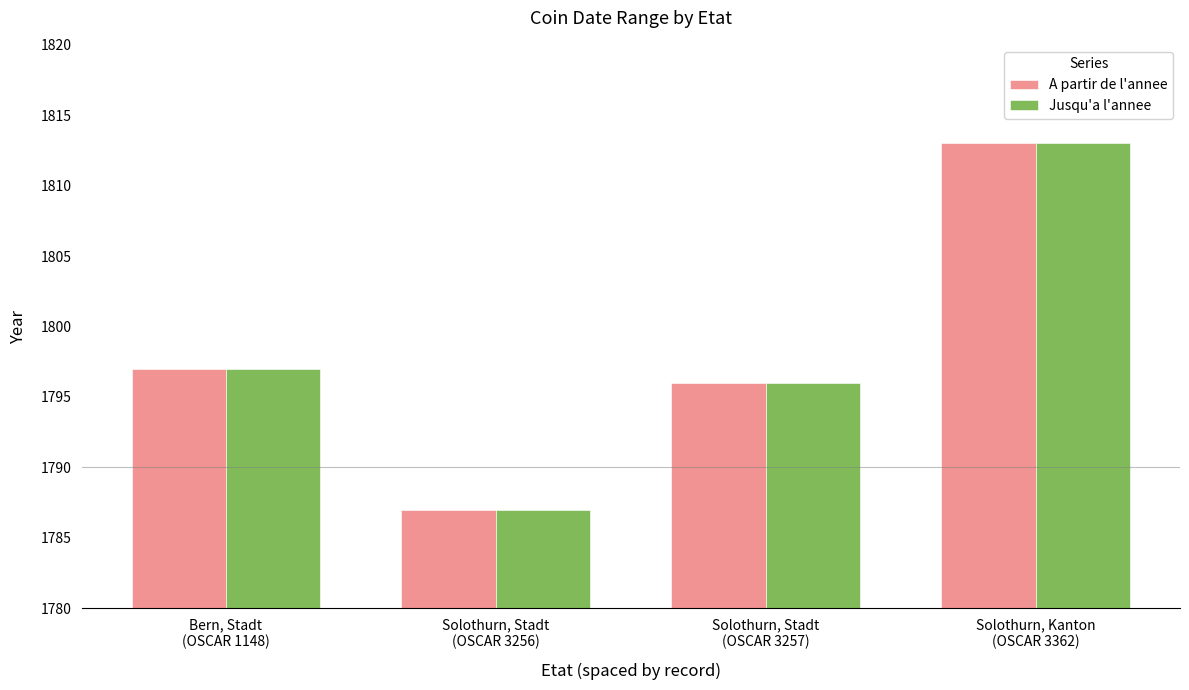

What is the sum of all Jusqu'a l'annee values?

7193